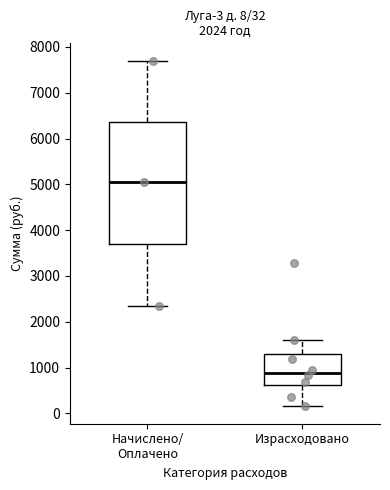

Which box's median line is the highest?

Начислено/ Оплачено